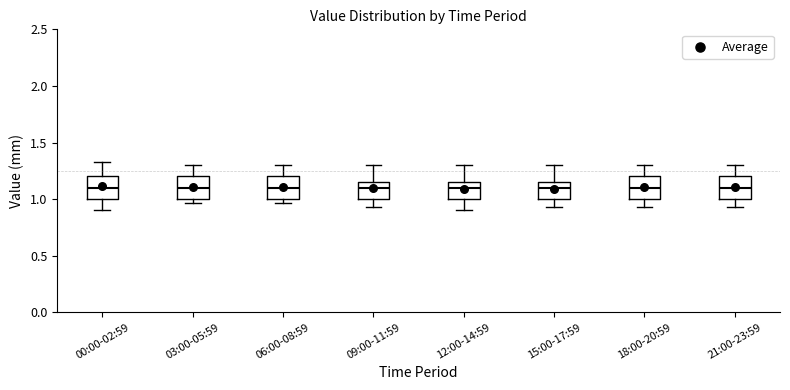

Where does the median line of the box for 06:00-08:59 sit on the y-axis? The values are not printed on the chart, so give them approximately, as read against the axis.

1.10